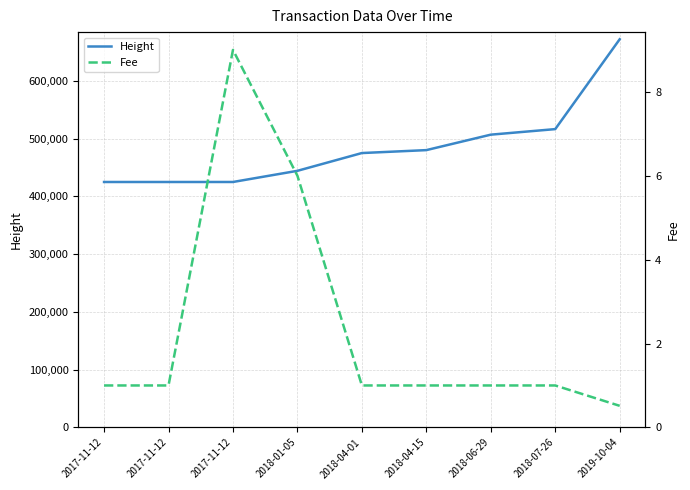

Is the value of Fee at 2018-04-15 greater than the value of Height at 2017-11-12?

No